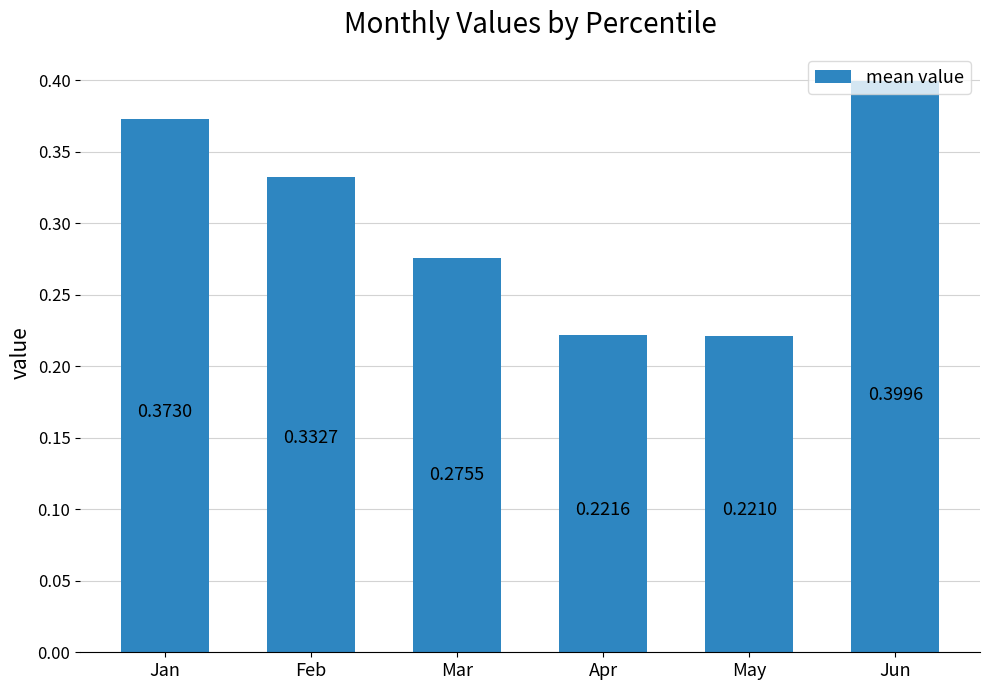

What is the change in value from May to Jun?

+0.2